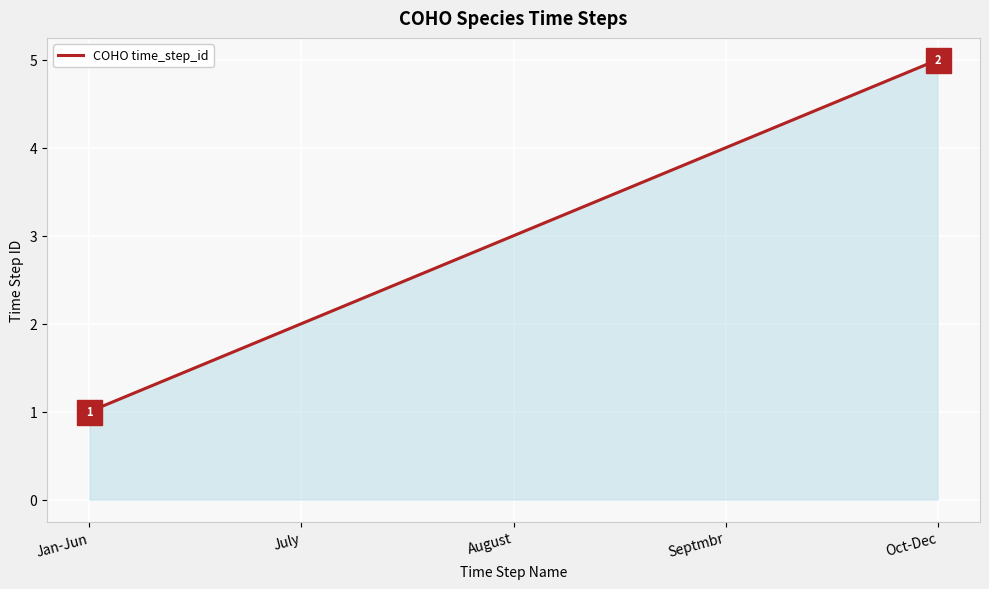

What is the change in value from Jan-Jun to Septmbr?

+3